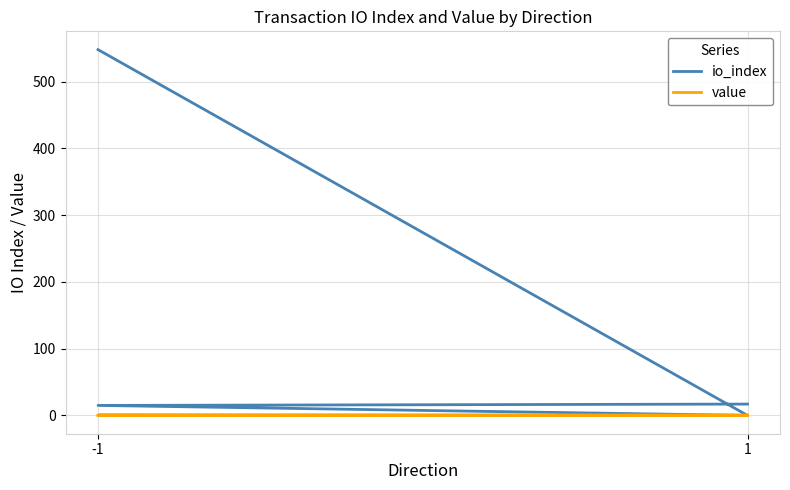

What are all the series names shown in the legend?

io_index, value